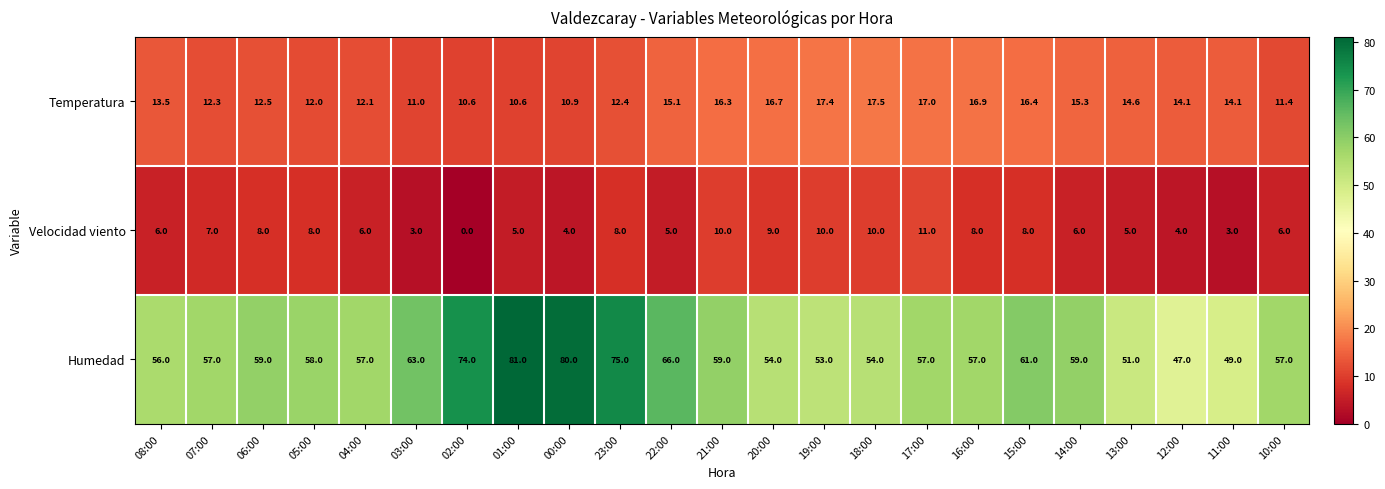

What is the spread (max minus min) of values at 19:00?

43.0